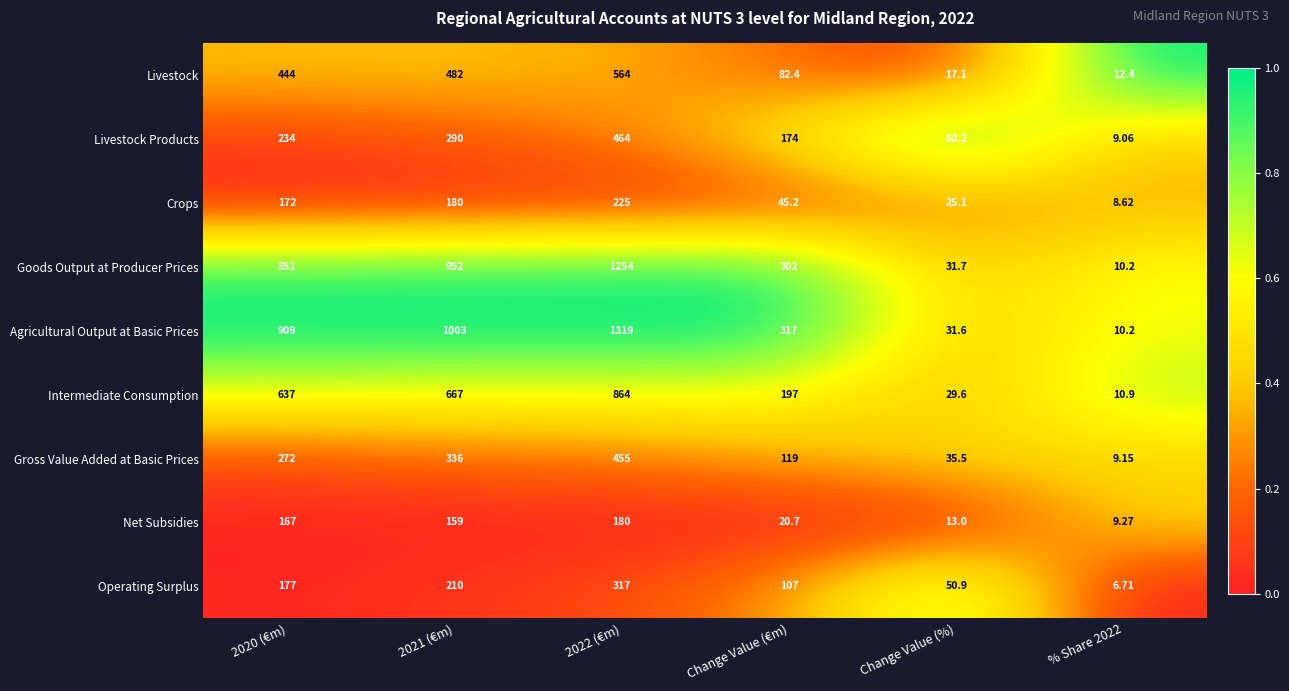

List the series in order of their peak value, highest first.

Agricultural Output at Basic Prices, Goods Output at Producer Prices, Intermediate Consumption, Livestock, Livestock Products, Gross Value Added at Basic Prices, Operating Surplus, Crops, Net Subsidies